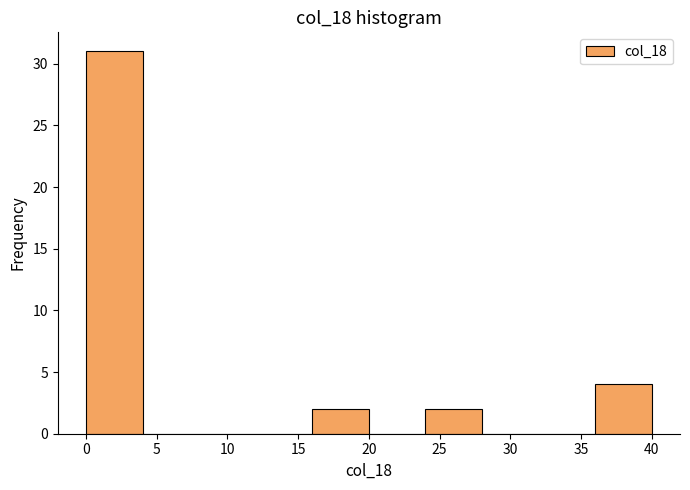

Over which range of the x-axis is the bar tallest?

0 to 4